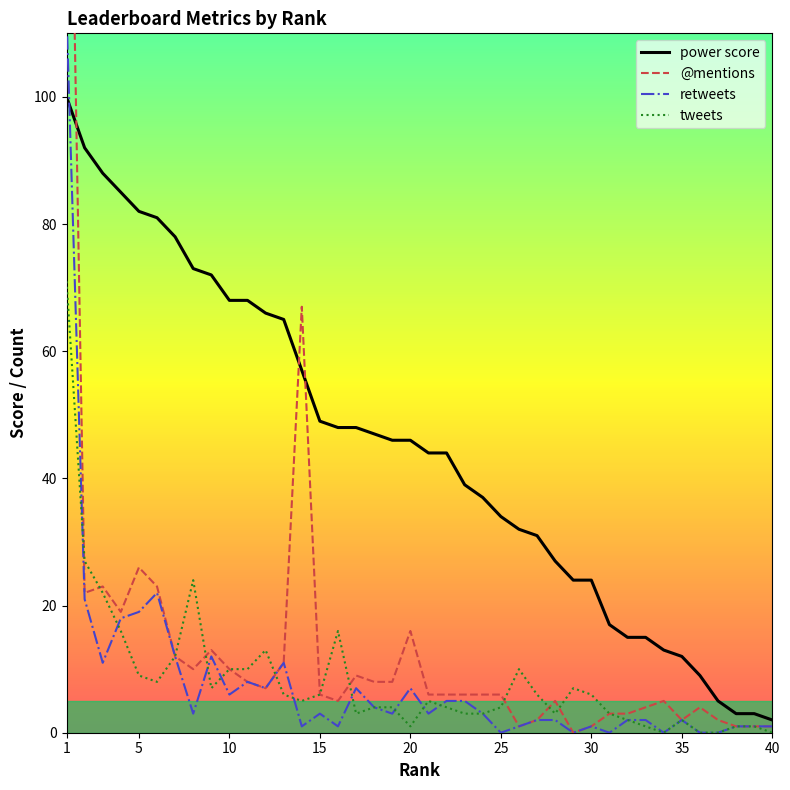

How many distinct data groups are displayed?

4